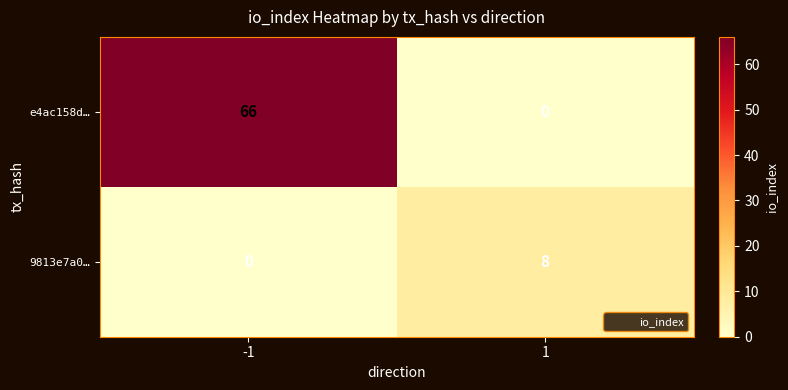

Reading left to right, what are all the values shown in this chart?

e4ac158d…: 66	0
9813e7a0…: 0	8